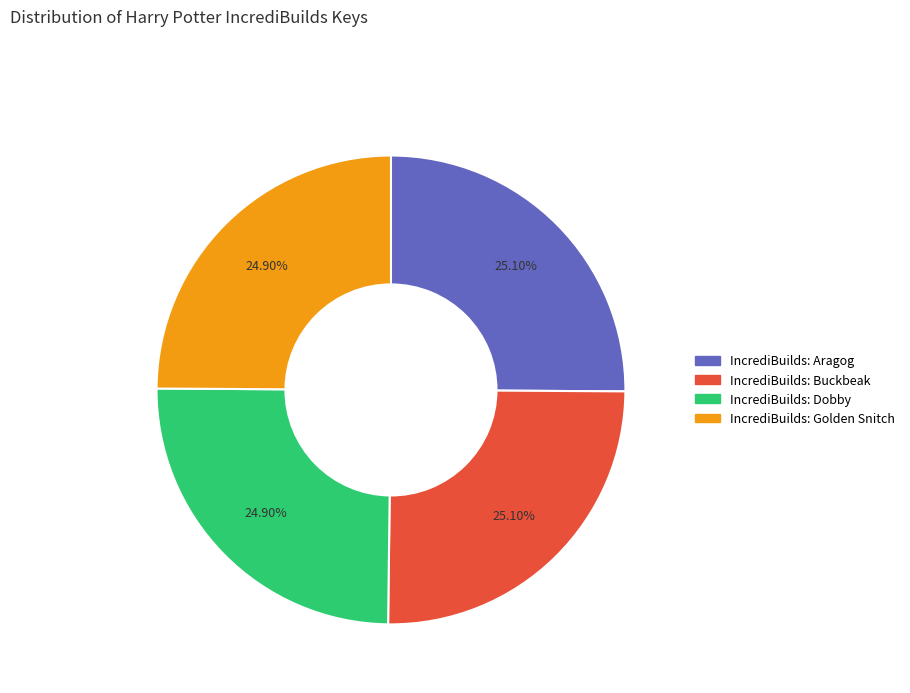

Approximately how many times larger is the value at IncrediBuilds: Buckbeak compared to IncrediBuilds: Dobby?

1.0